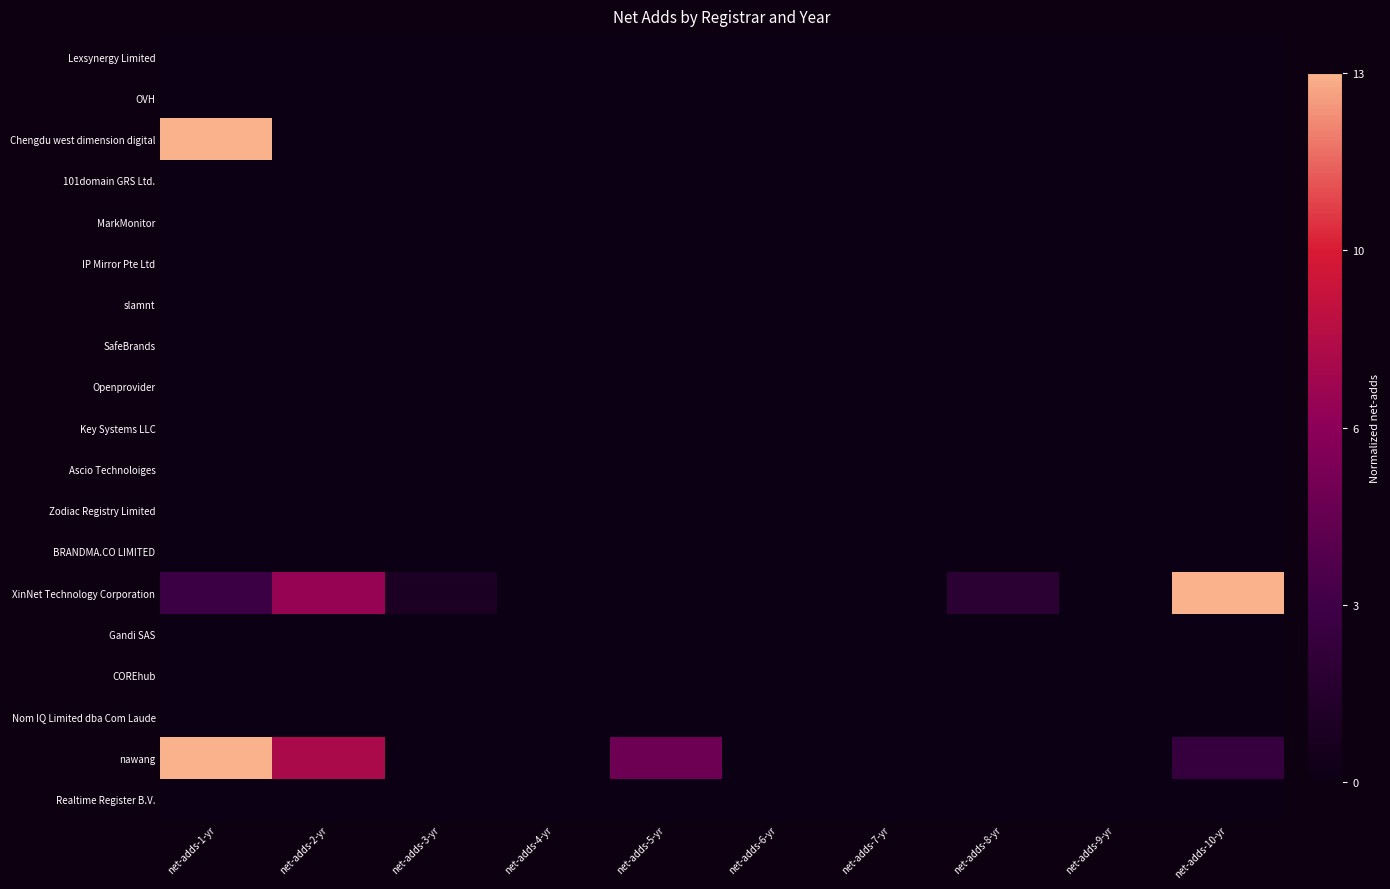

List the series in order of their peak value, lowest first.

Lexsynergy Limited, OVH, 101domain GRS Ltd., MarkMonitor, IP Mirror Pte Ltd, slamnt, SafeBrands, Openprovider, Key Systems LLC, Ascio Technoloiges, Zodiac Registry Limited, BRANDMA.CO LIMITED, Gandi SAS, COREhub, Nom IQ Limited dba Com Laude, Realtime Register B.V., Chengdu west dimension digital, XinNet Technology Corporation, nawang